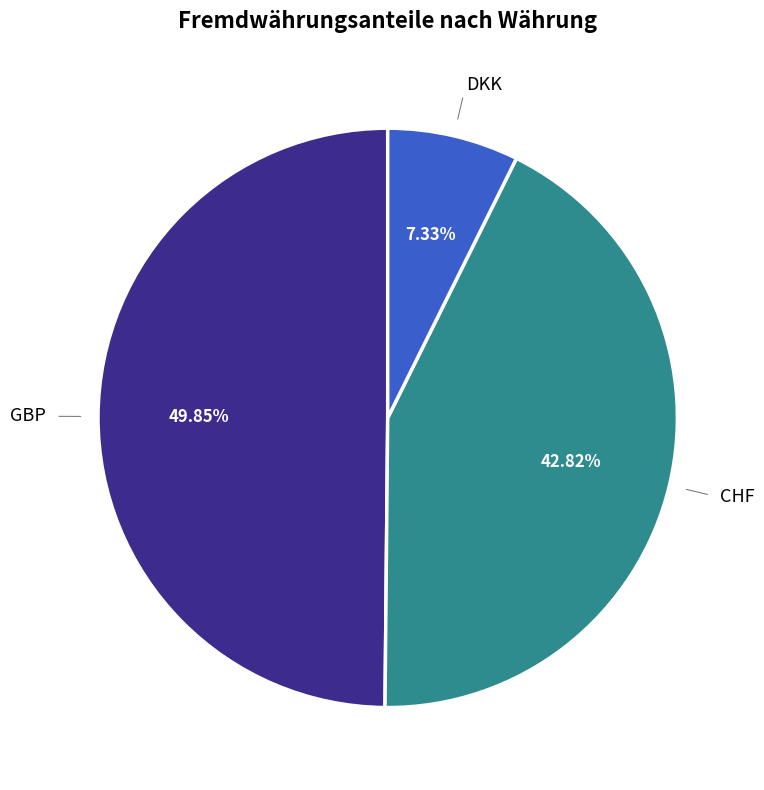

What percentage is the GBP slice, to the nearest percent?

50%